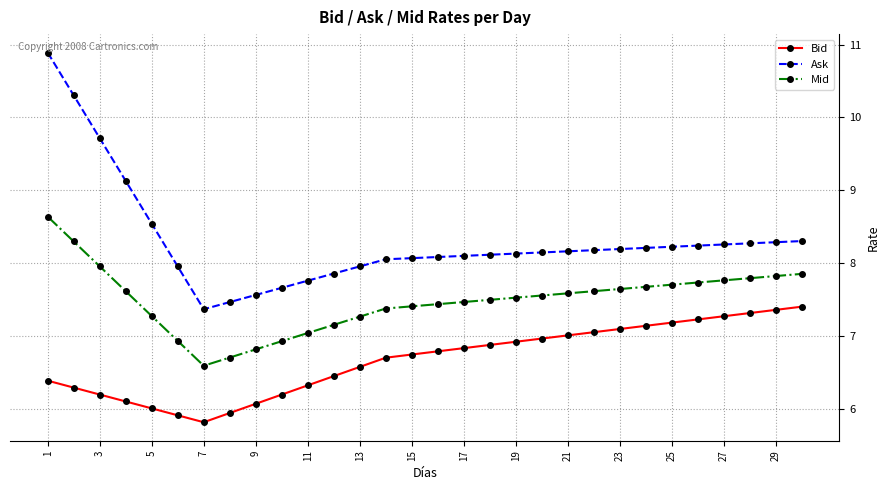

How many data points does each series have?

30